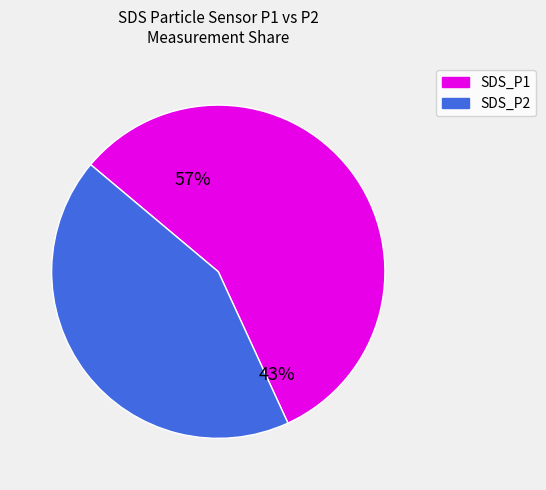

Is it true that 75 is 1% of the pie?

False